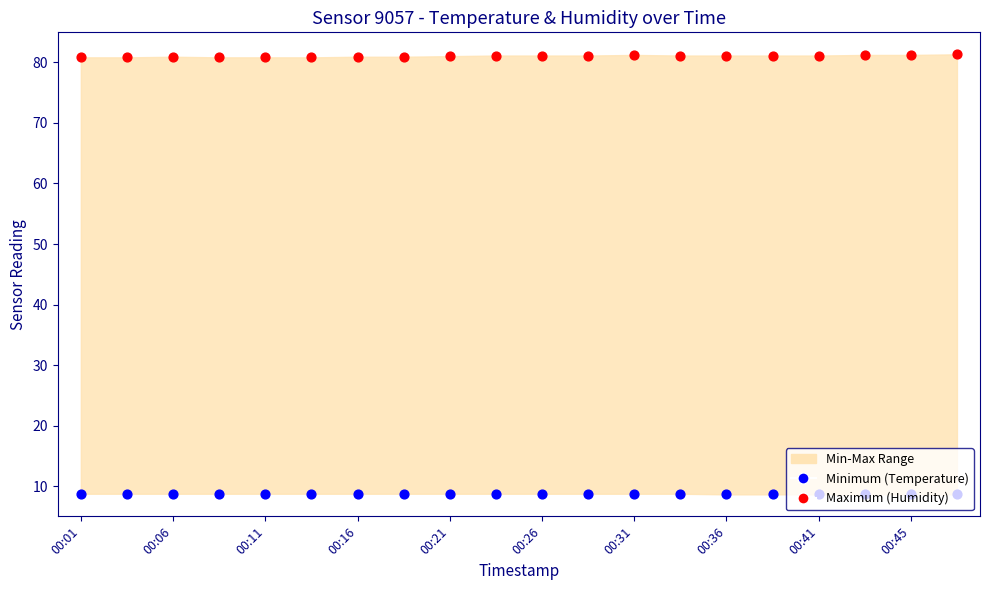

Which series contains the highest Y value?

Maximum (Humidity)